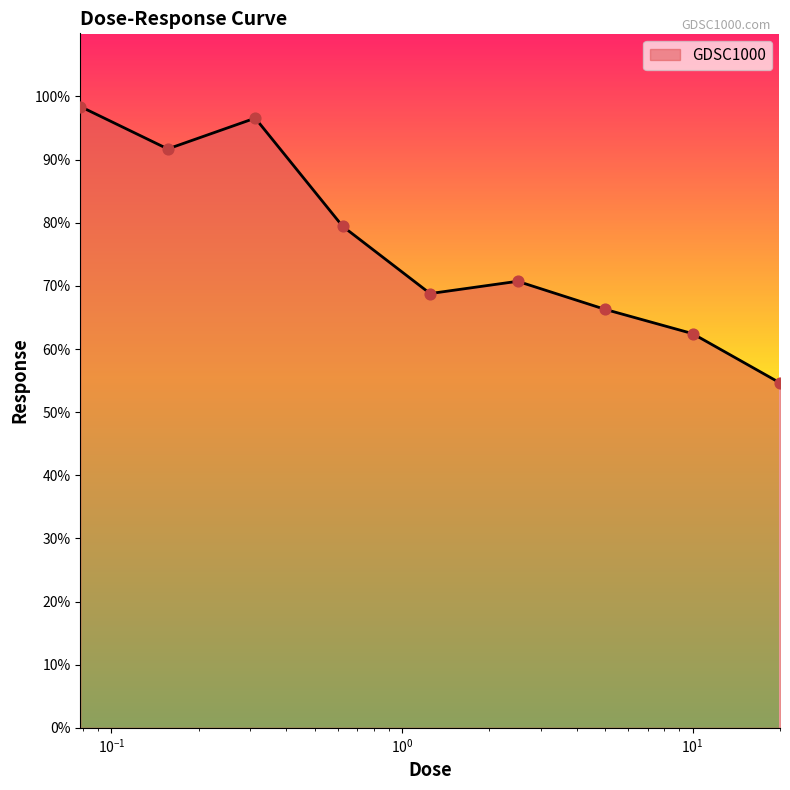

What is the greatest value displayed?

98.4